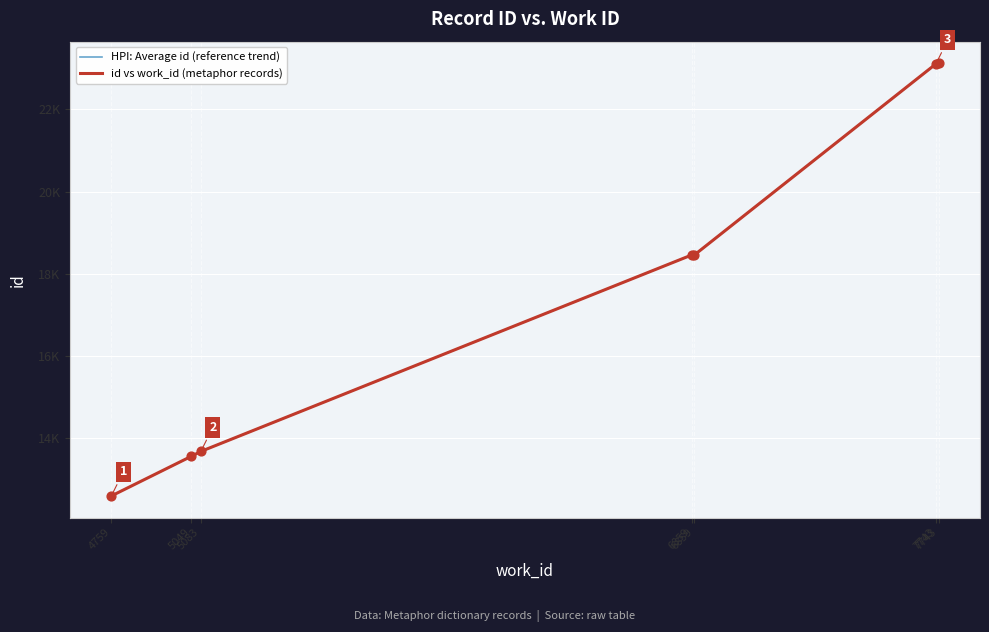

Which series has the largest total across all categories?

HPI: Average id (reference trend)